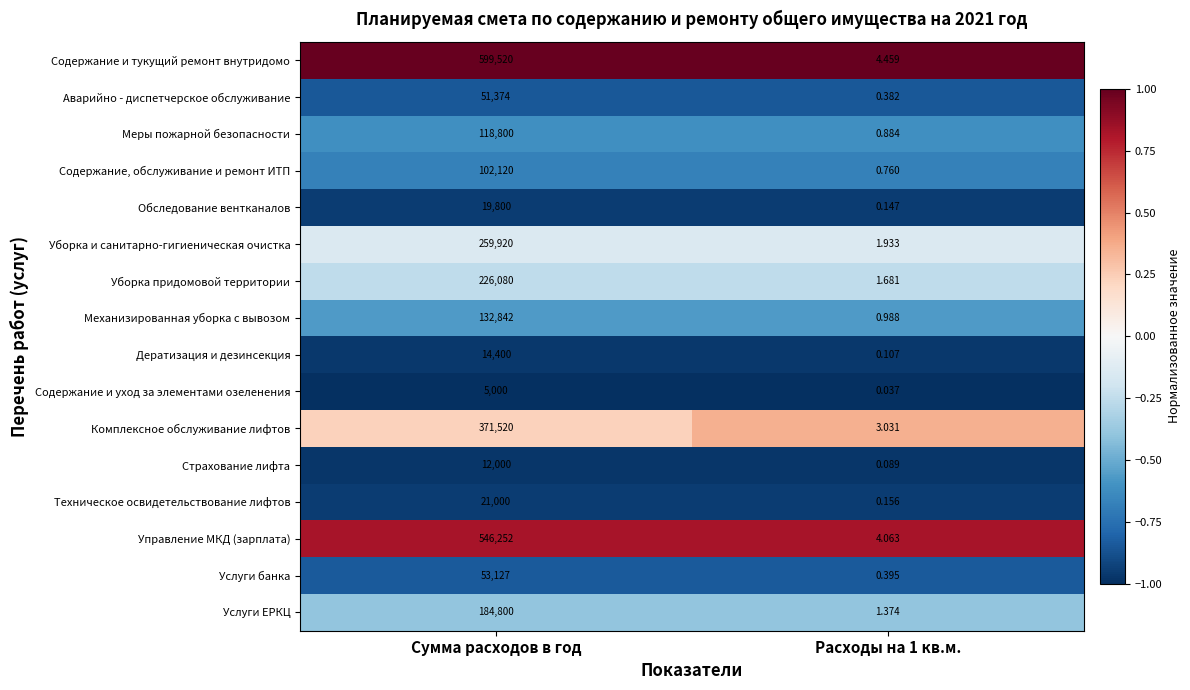

Which category has the highest value in the Дератизация и дезинсекция series?

Сумма расходов в год